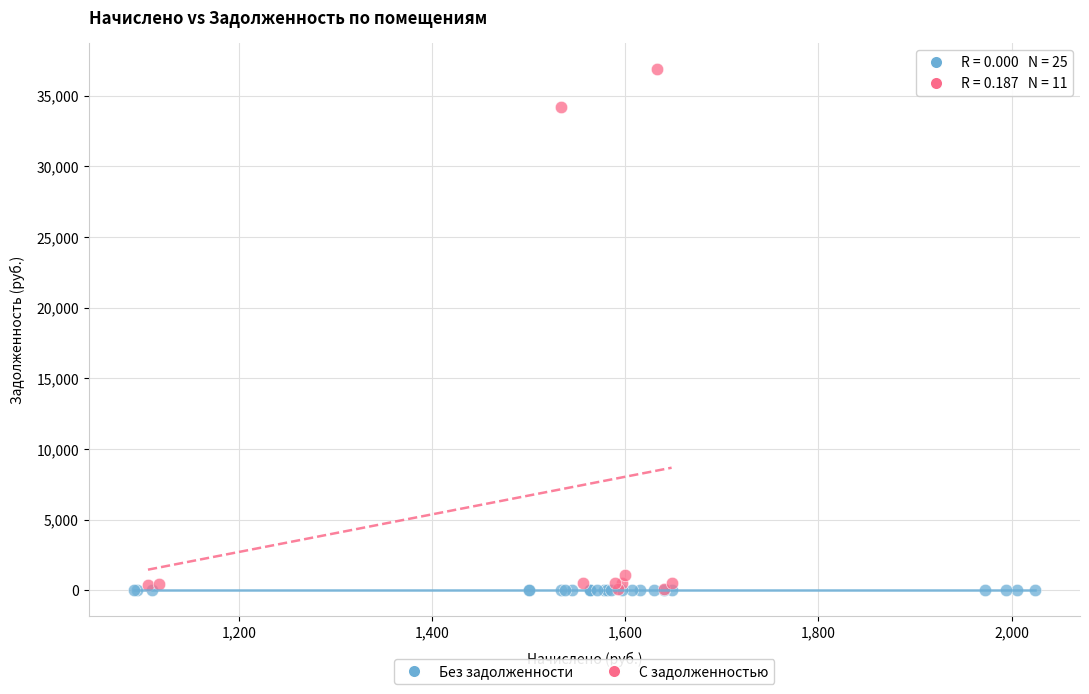

Which series reaches the maximum Y coordinate?

С задолженностью